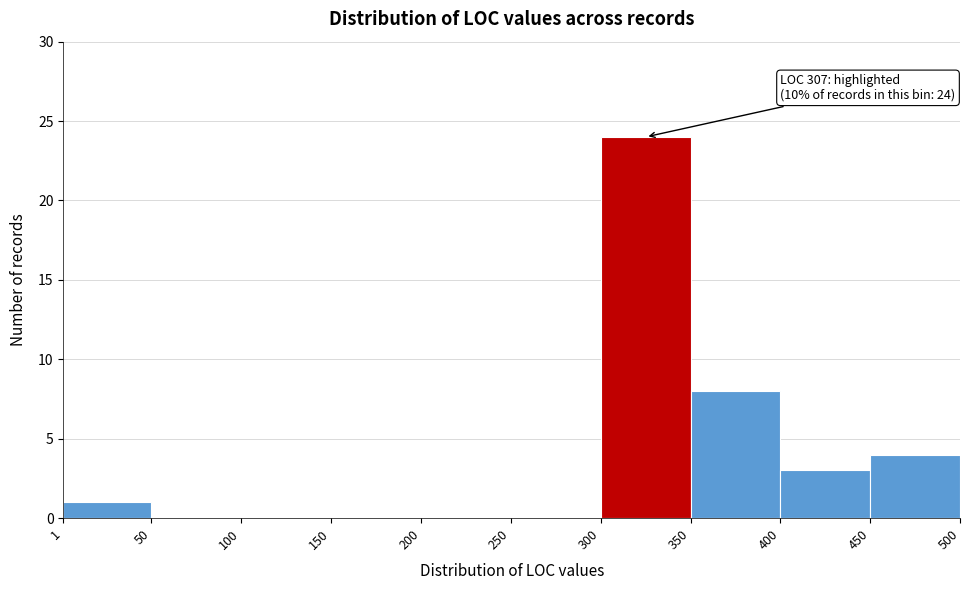

Which range on the x-axis has the tallest bar?

300 to 350